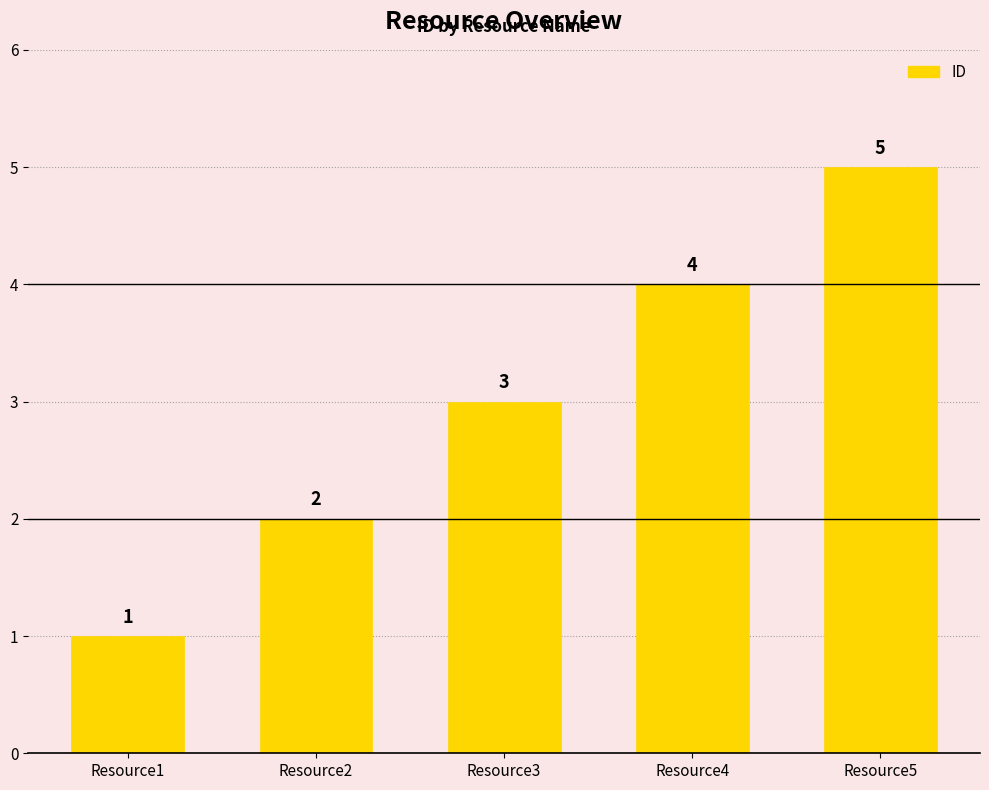

Rank the categories by value from lowest to highest.

Resource1, Resource2, Resource3, Resource4, Resource5